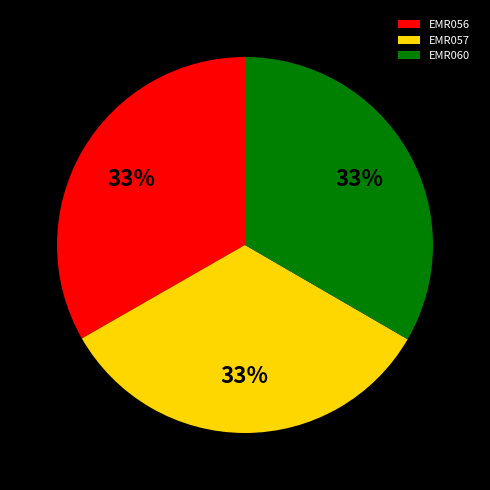

Combined, do EMR060 and EMR057 account for over 50%?

Yes